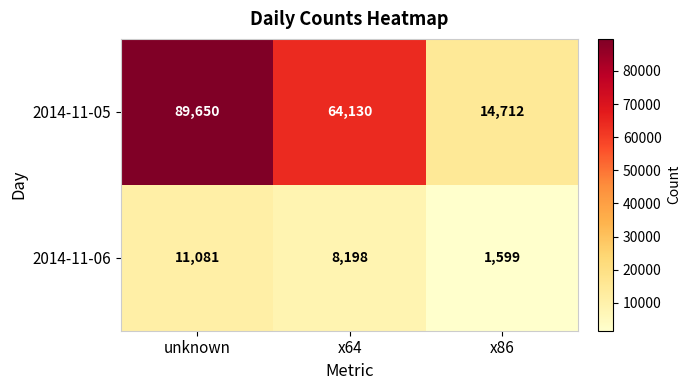

List the series in order of their overall mean, highest first.

2014-11-05, 2014-11-06